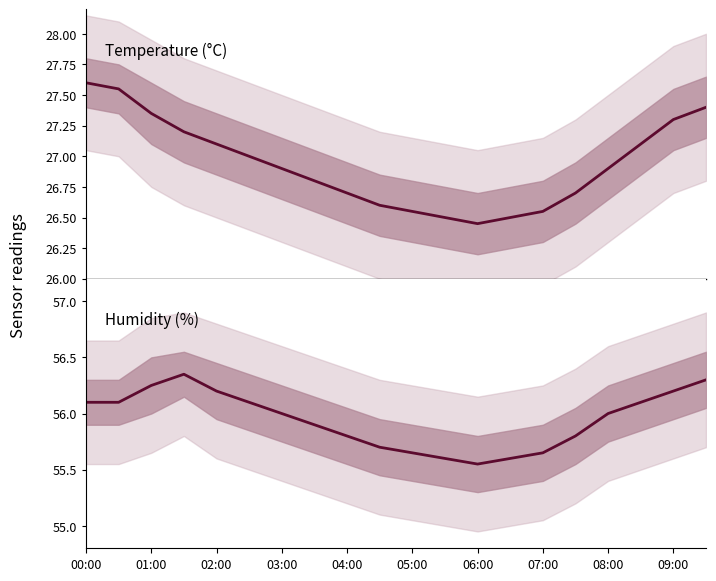

At which label does humidity first exceed 56?

00:00